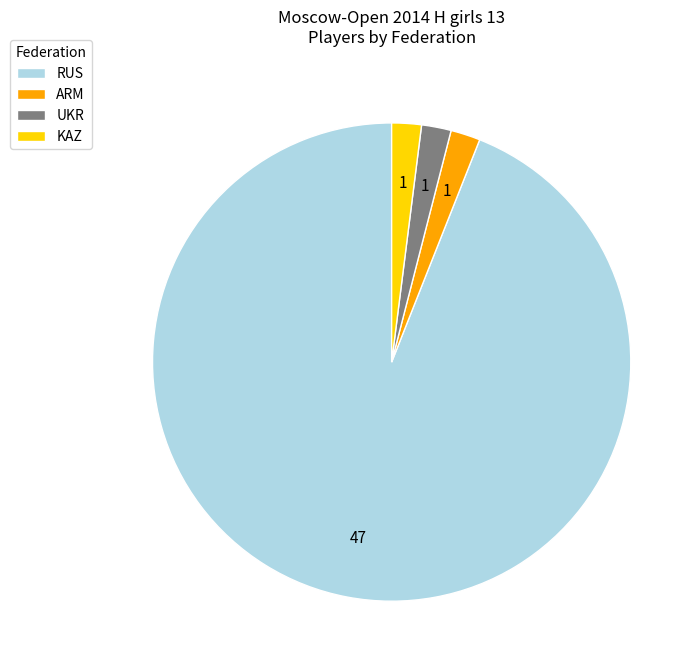

Which category accounts for the majority?

RUS